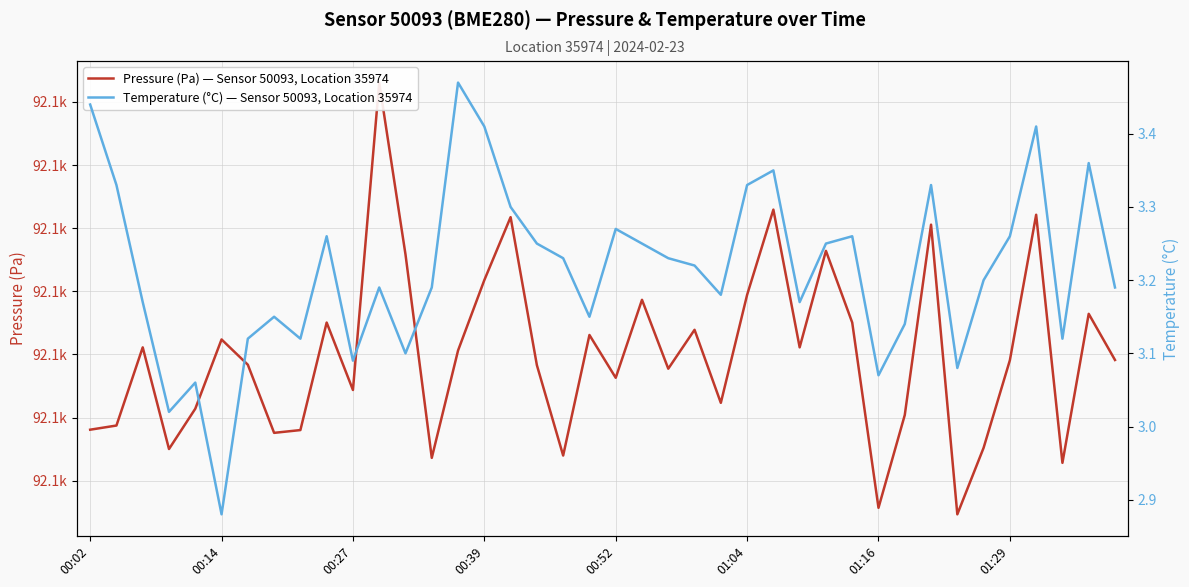

Which series has the largest total across all categories?

Pressure (Pa) — Sensor 50093, Location 35974